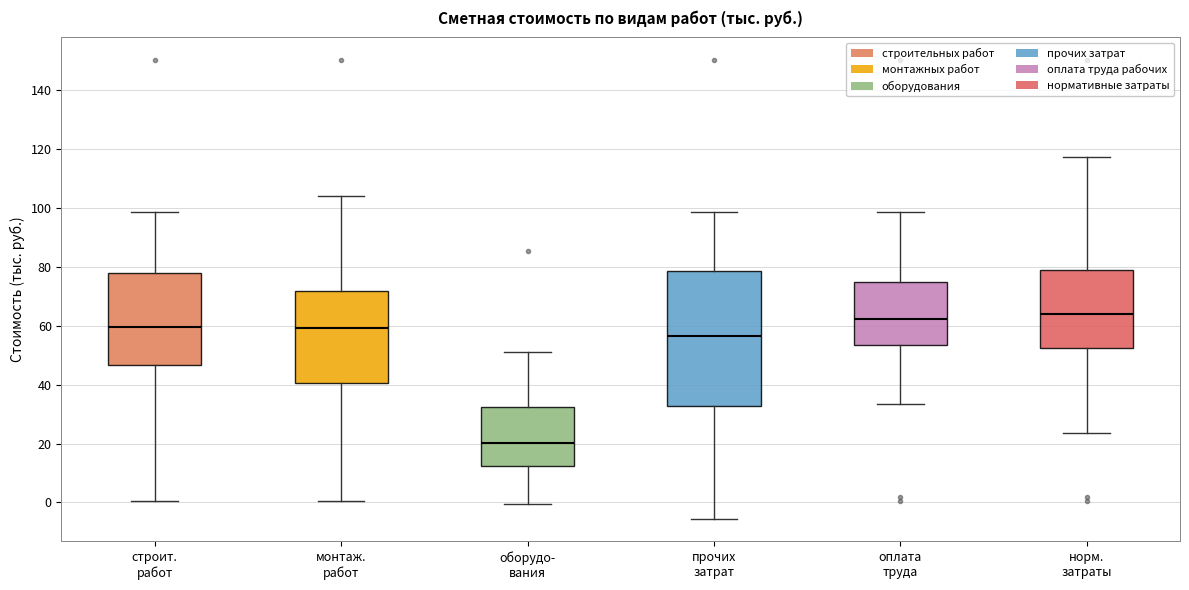

Where does the median line of the box for оплата труда sit on the y-axis? The values are not printed on the chart, so give them approximately, as read against the axis.

62